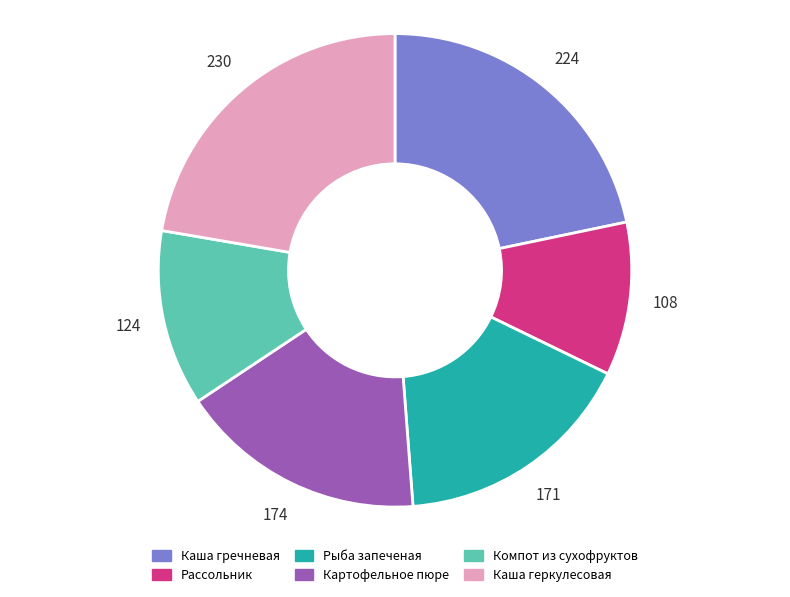

What is the ratio of the value at Рыба запеченая to the value at Компот из сухофруктов?

1.4